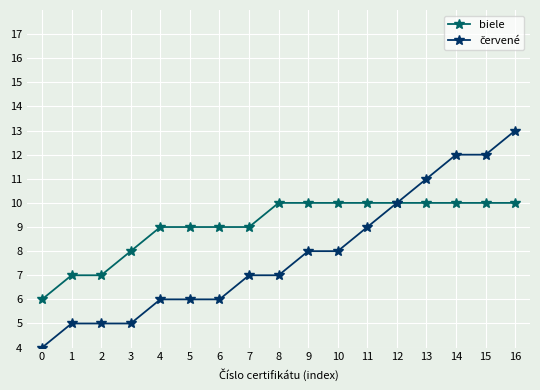

The value of biele at 0 is 2. True or false?

False